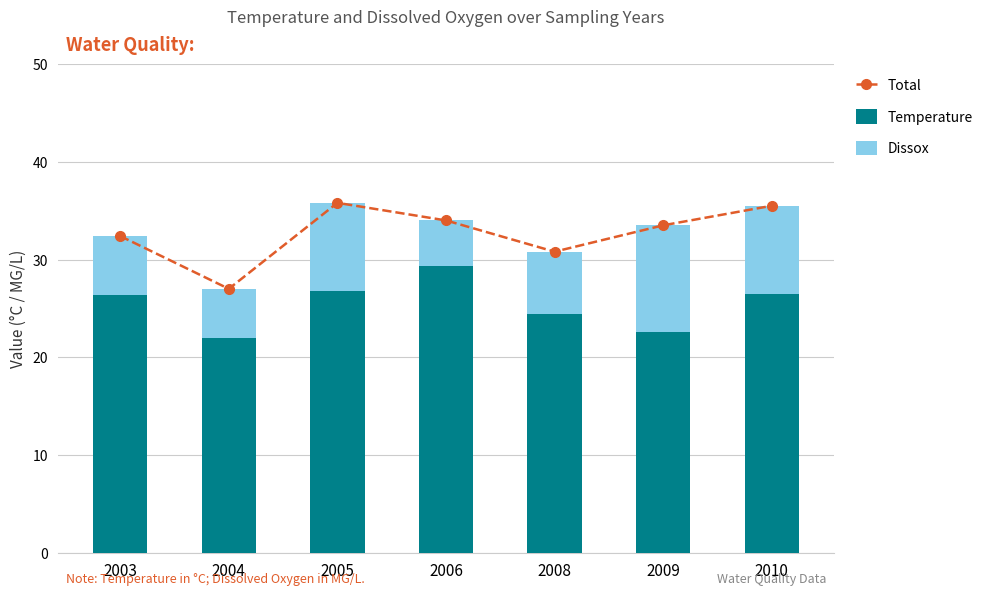

Reading left to right, list all the values displayed in this chart.

Total: 2003=32.4	2004=27.0	2005=35.8	2006=34.0	2008=30.8	2009=33.5	2010=35.5
Temperature: 2003=26.4	2004=22.0	2005=26.8	2006=29.3	2008=24.4	2009=22.6	2010=26.5
Dissox: 2003=6.0	2004=5.0	2005=9.0	2006=4.7	2008=6.4	2009=10.9	2010=9.0